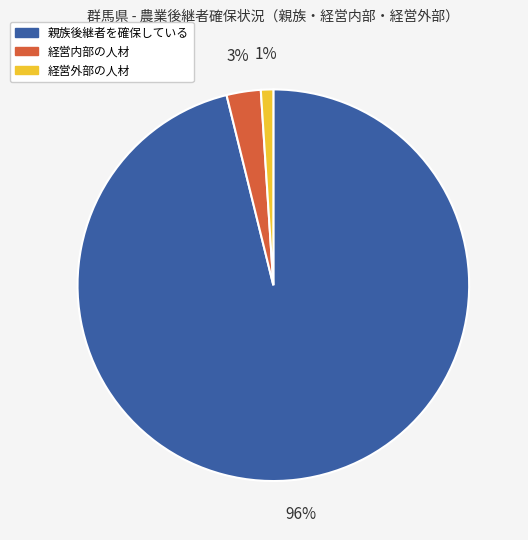

Does any single category account for the majority?

Yes